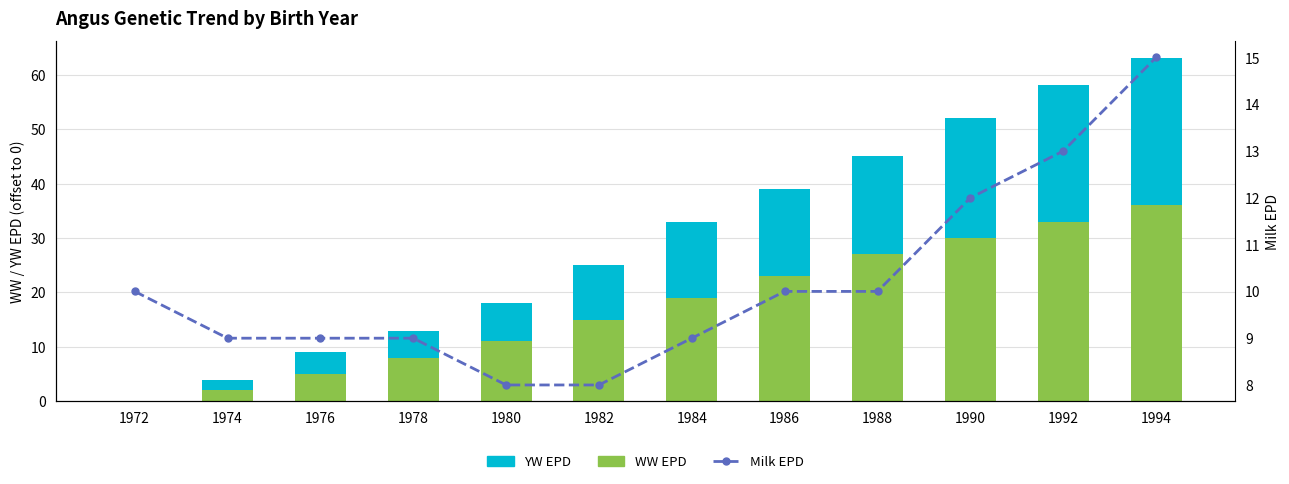

How many values in the Milk EPD series are below 10?

6